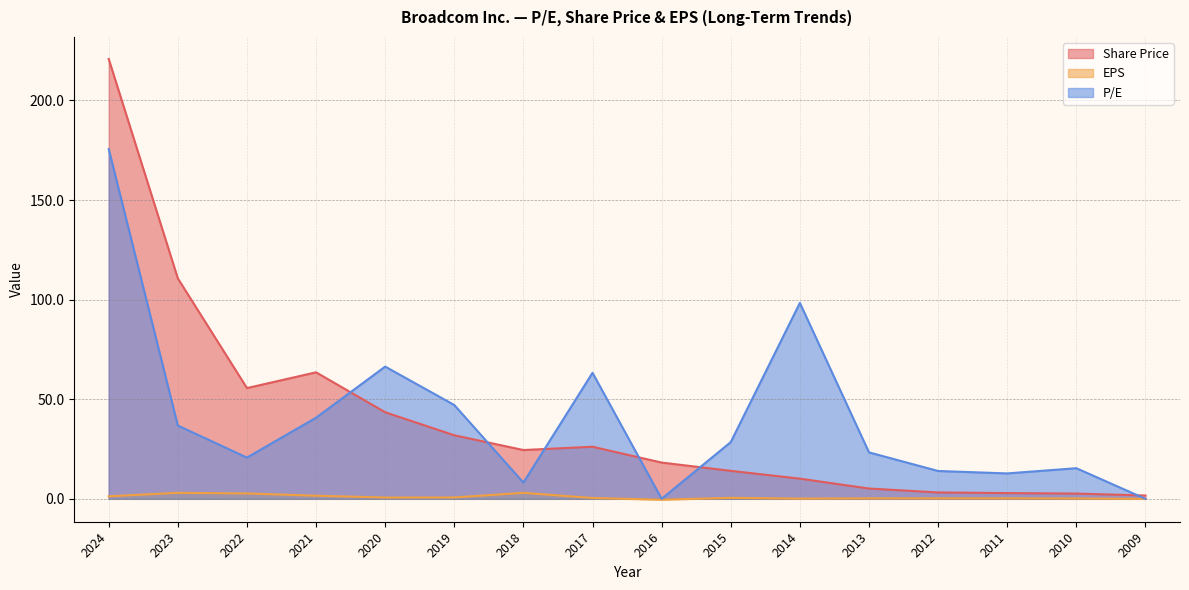

What is the smallest value displayed?

-0.4